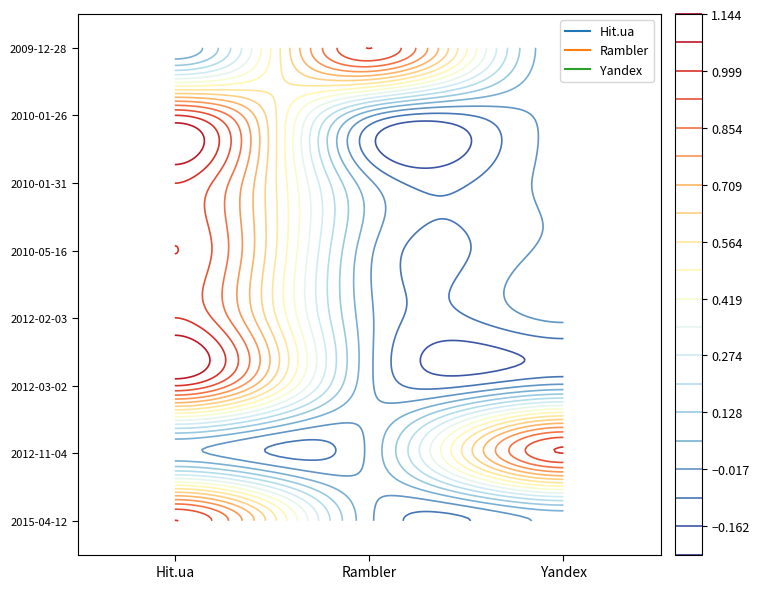

Which category has the highest value across all series?

Hit.ua